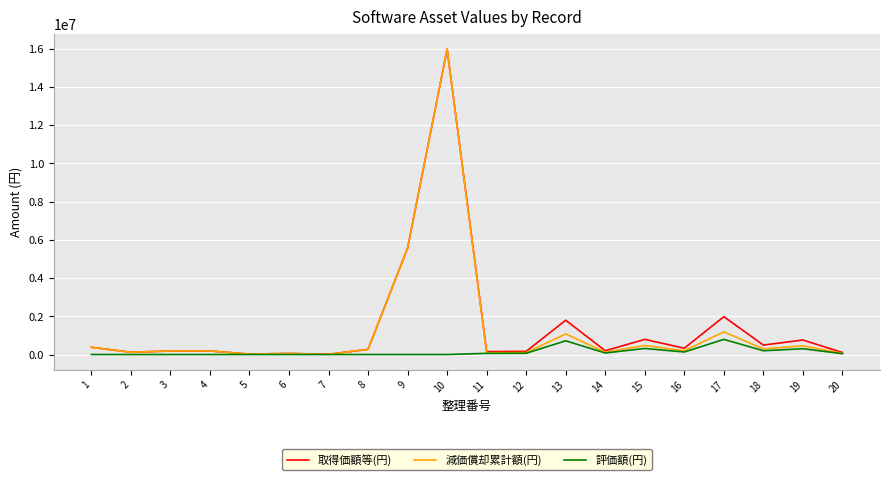

At which category is the sum across all series the highest?

10